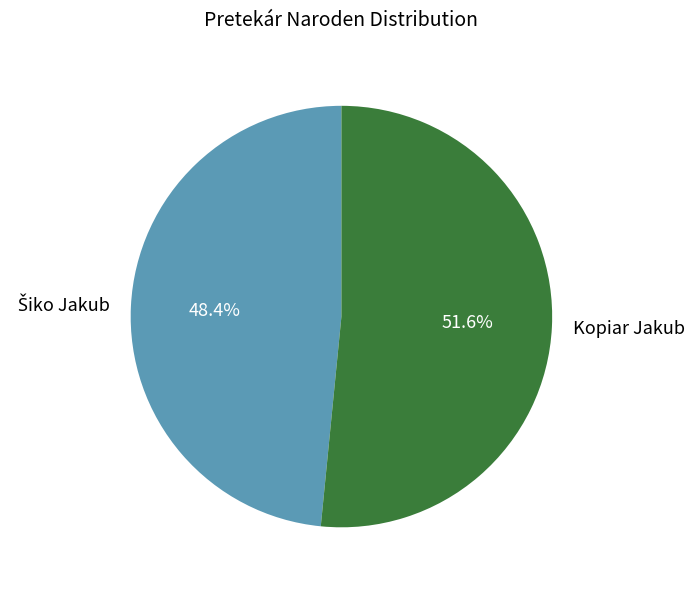

Which slice is the largest?

Kopiar Jakub